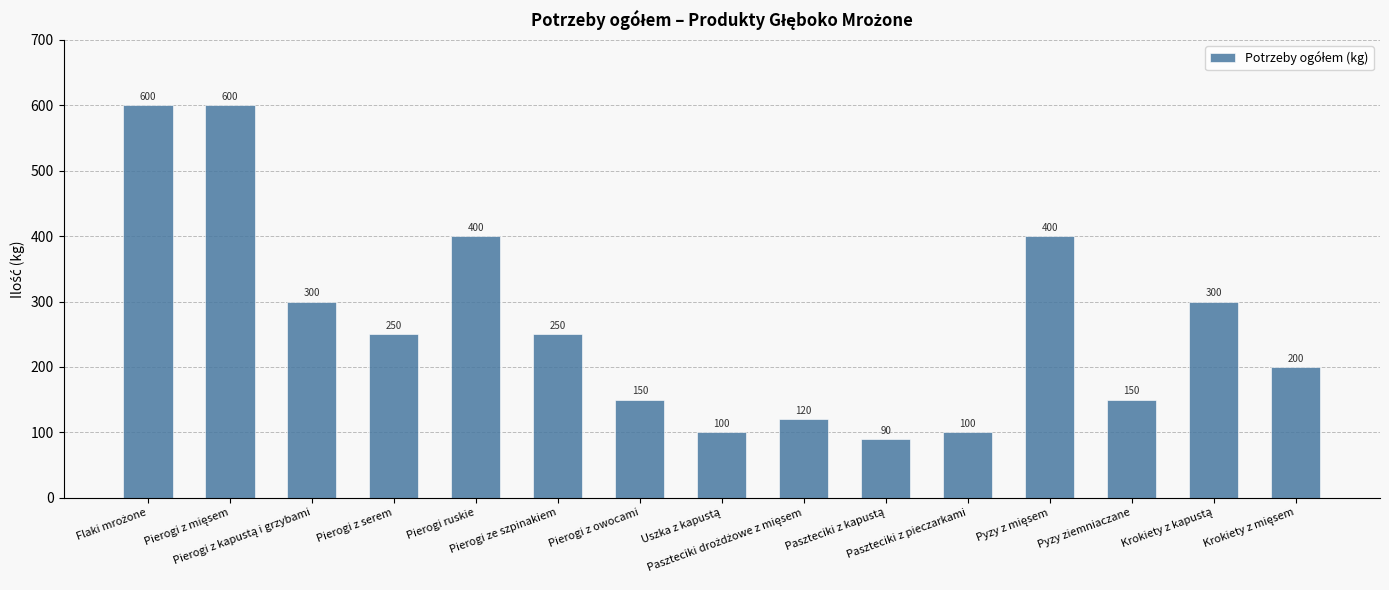

Does the chart contain any negative values?

No